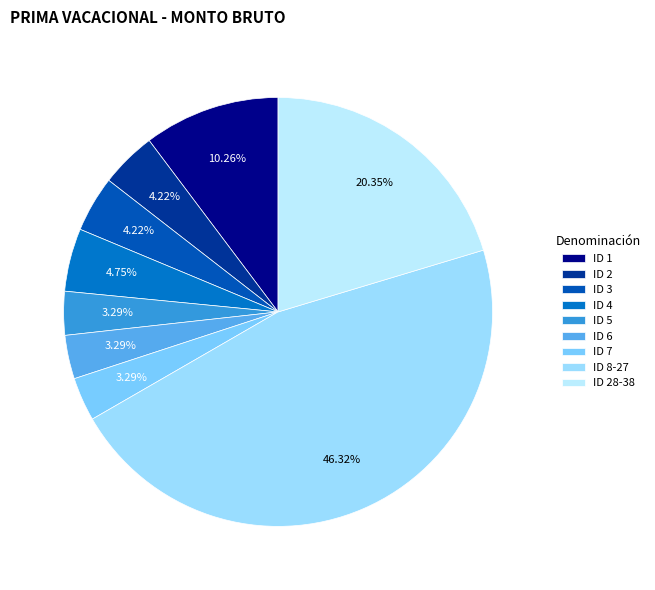

Count the number of slices in the pie.

9